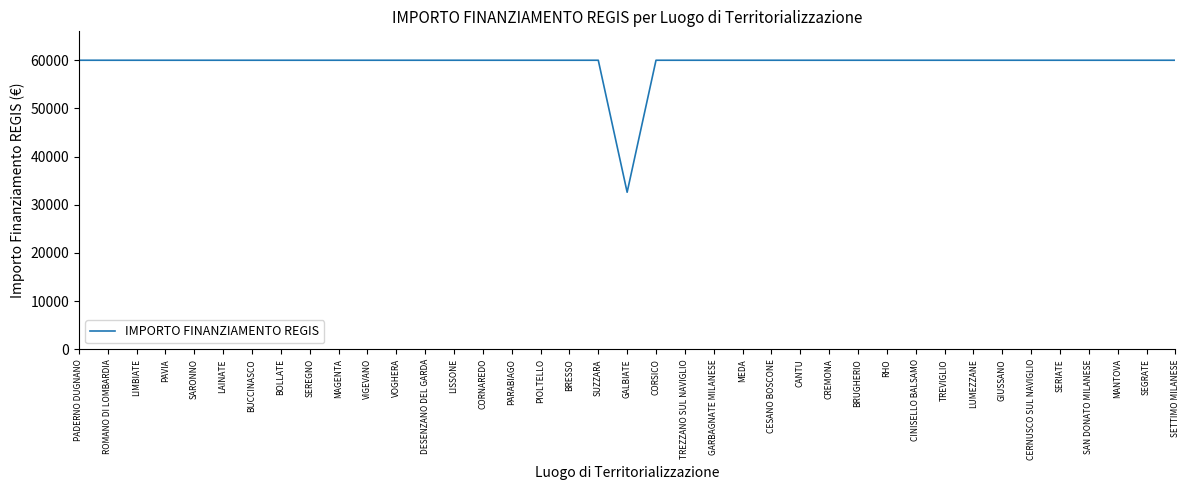

Read the value at SUZZARA, to the nearest 50.

59950